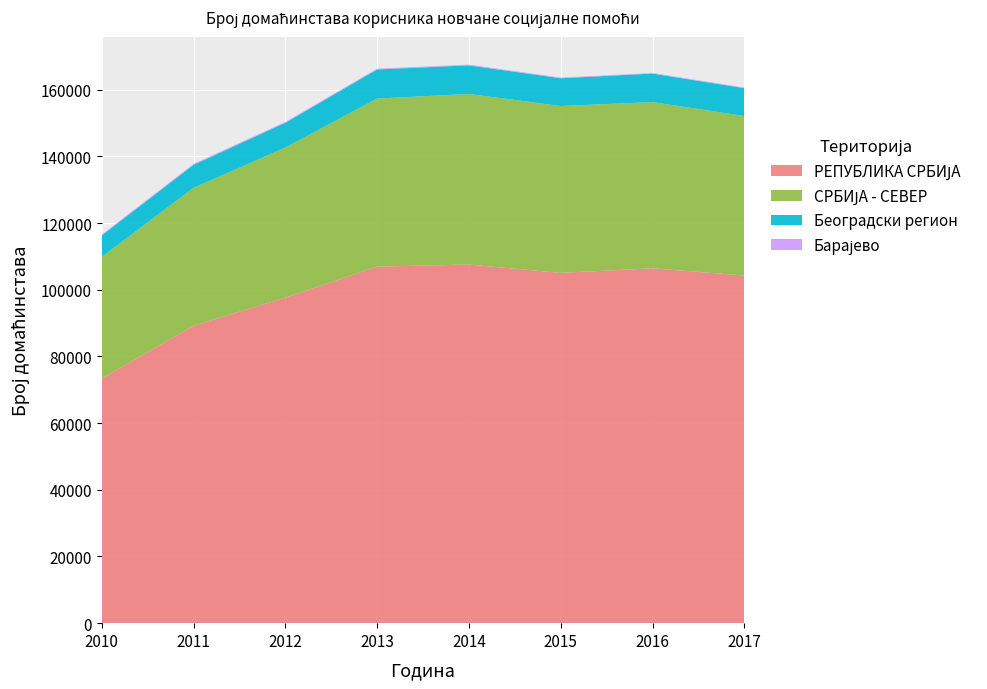

Reading left to right, list all the values displayed in this chart.

РЕПУБЛИКА СРБИЈА: 73360	89196	97634	106954	107570	105064	106439	104276
СРБИЈА - СЕВЕР: 36481	41376	45020	50407	51168	50059	49867	47846
Београдски регион: 6466	6915	7443	8729	8582	8323	8551	8352
Барајево: 234	259	238	234	219	195	171	171